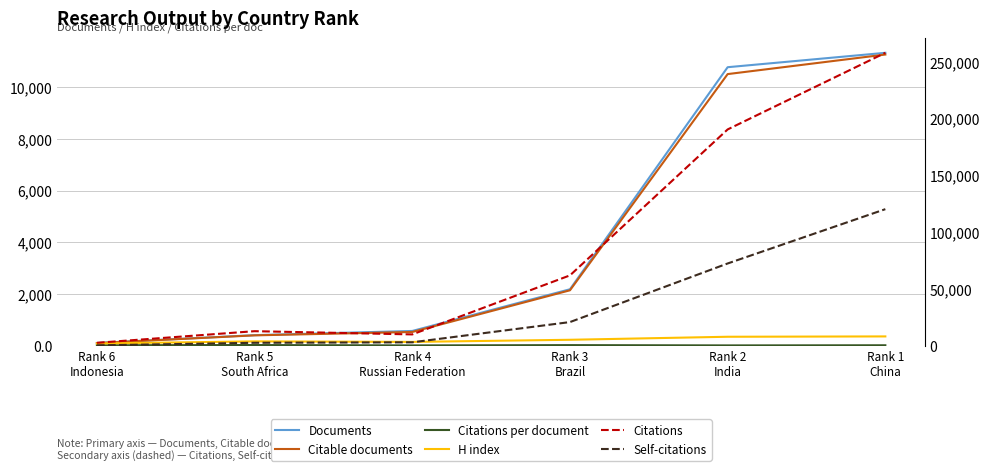

What is the difference between the highest and lowest values at Rank 4
Russian Federation?

10061.5